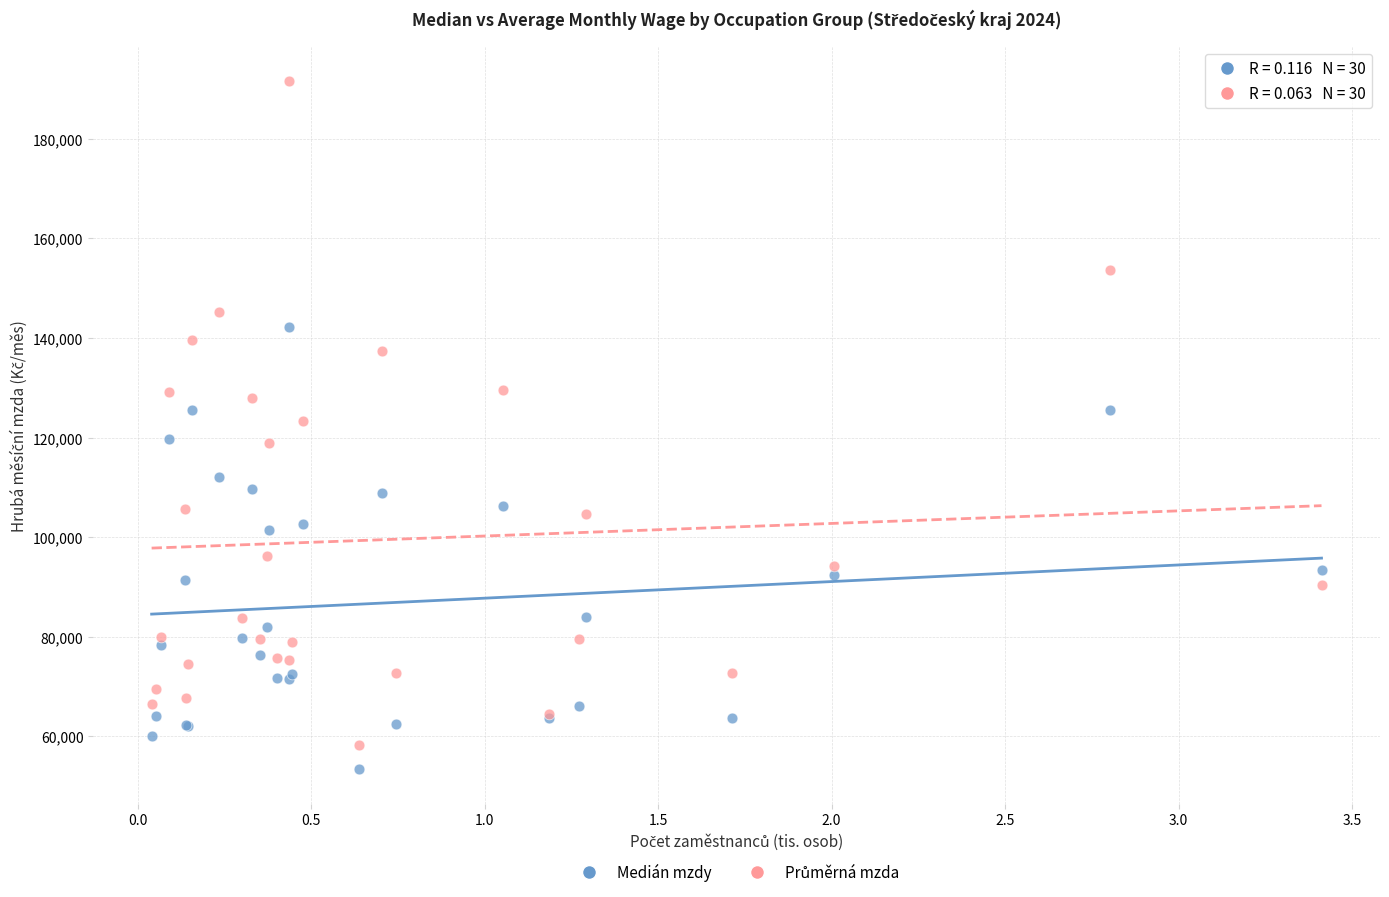

In the Medián mzdy series, what Y value is closest to 97798?

101398.6